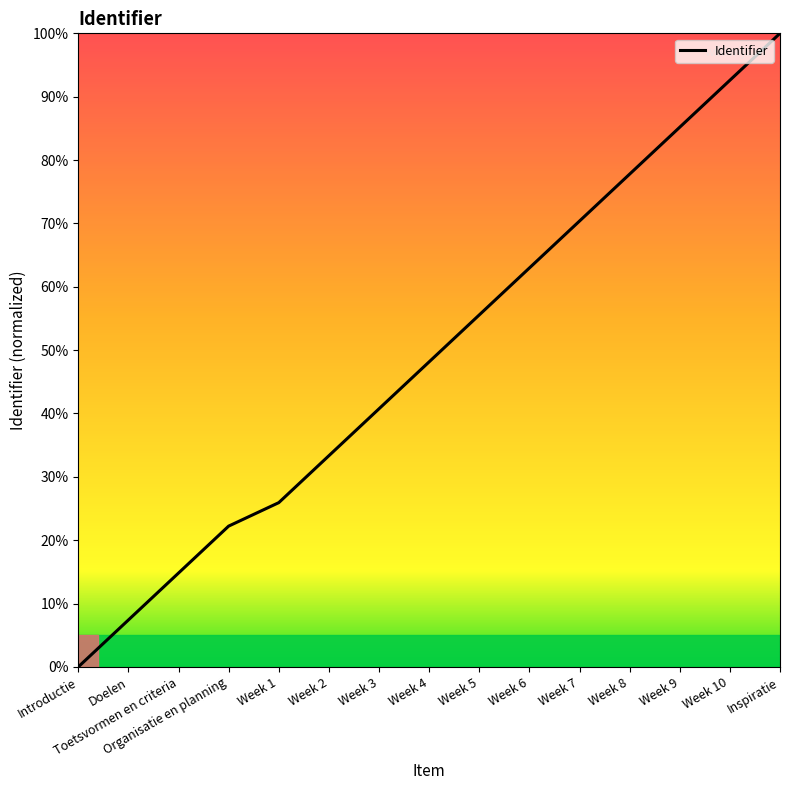

The value at Week 5 is 55.6. True or false?

True